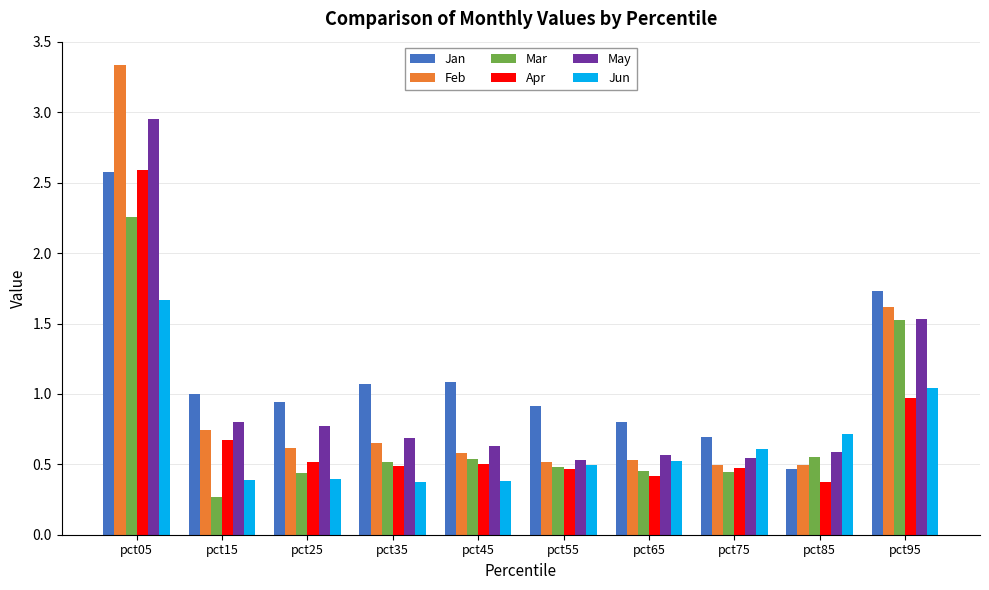

What is the sum of all Jan values?

11.3